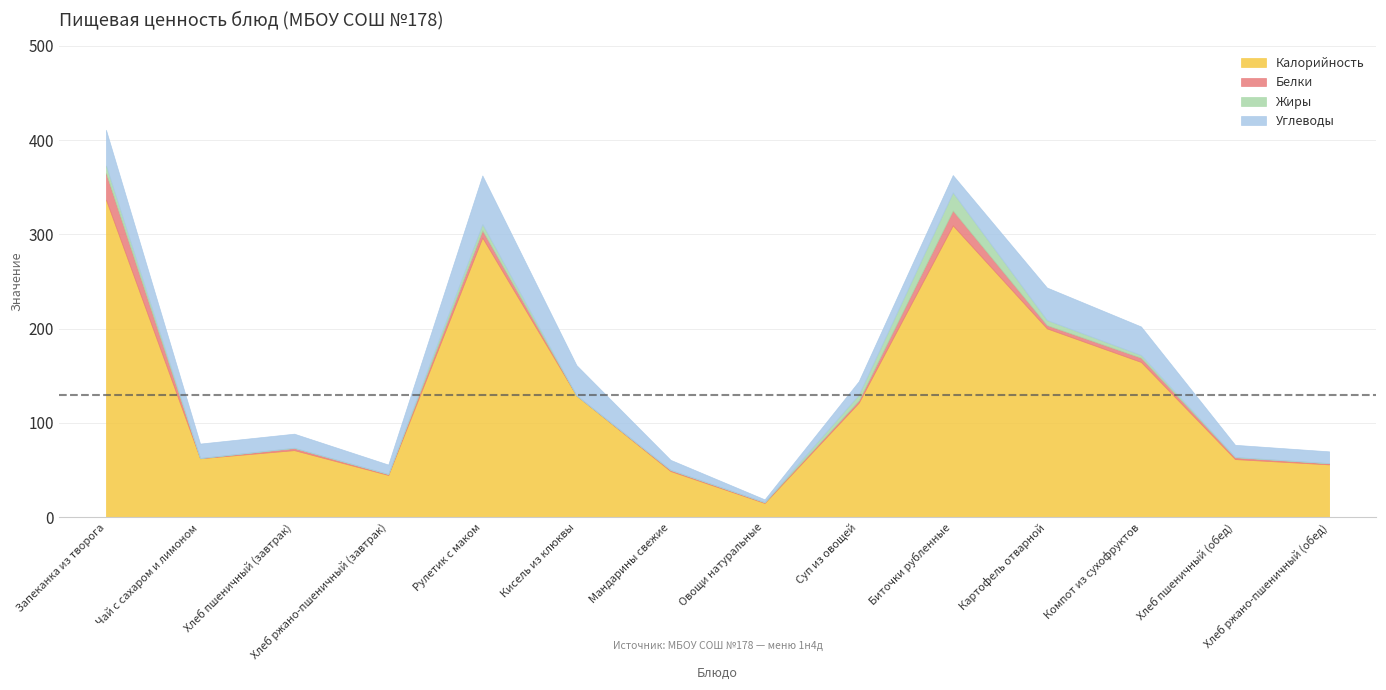

Which category has the highest value in the Углеводы series?

Рулетик с маком